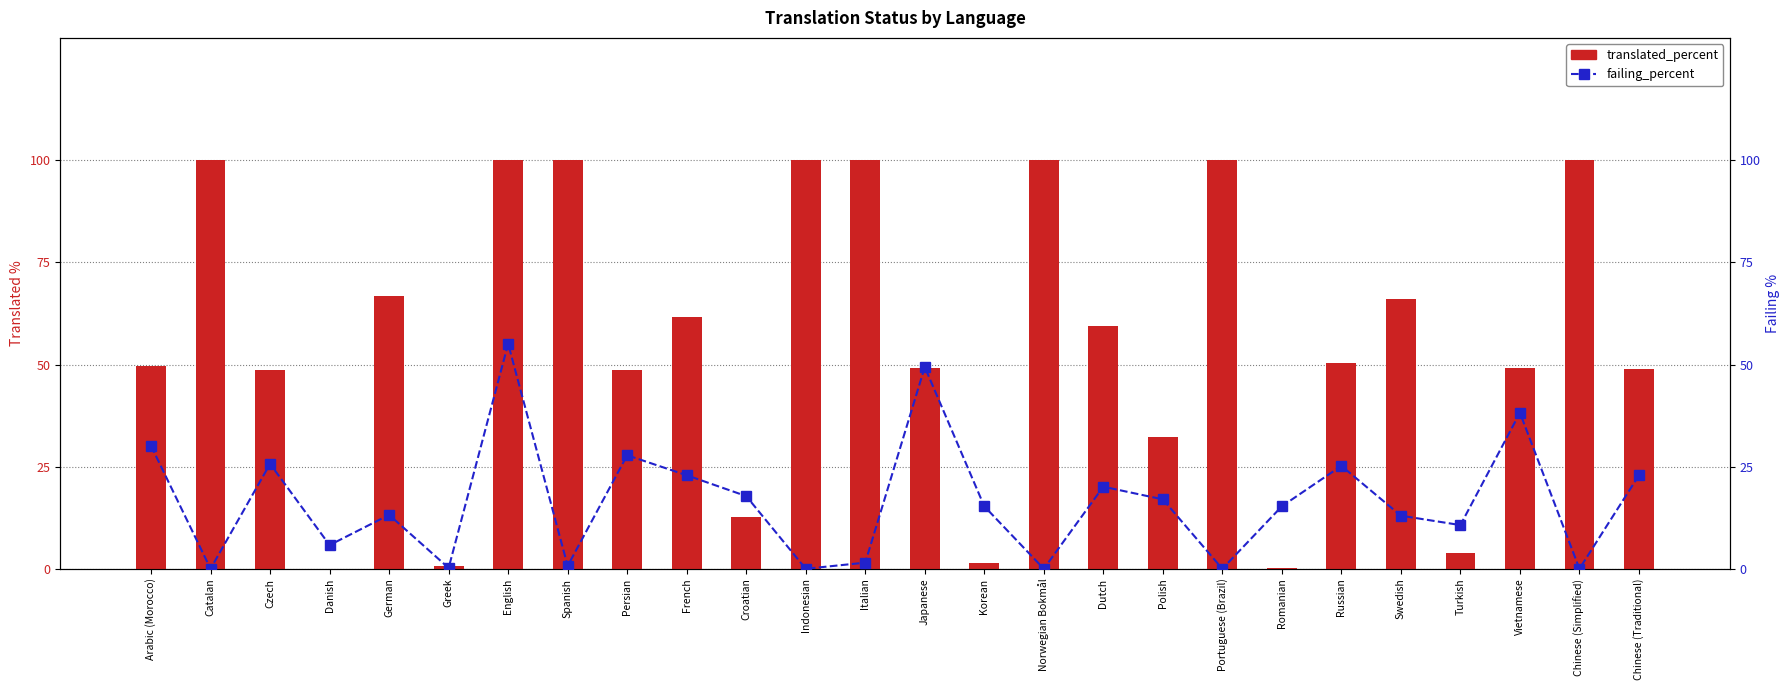

What is the sum of the failing_percent values at English and Chinese (Simplified)?

55.1